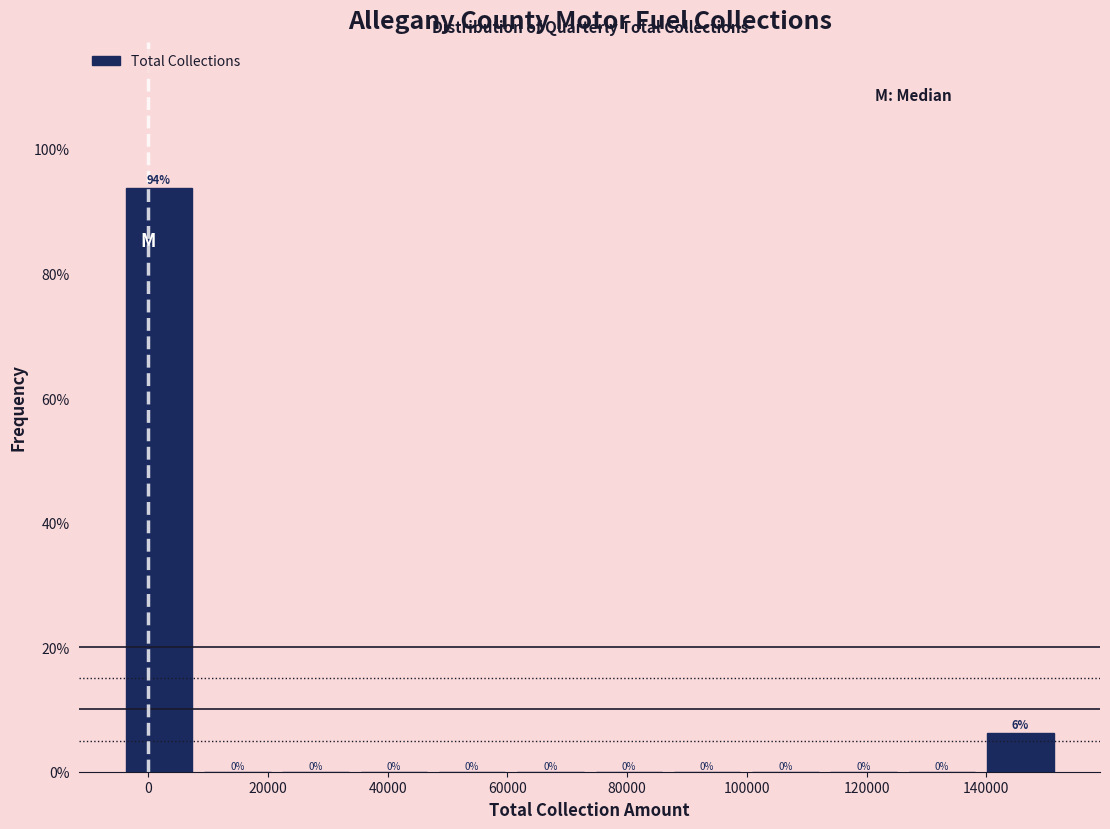

Which range on the x-axis has the tallest bar?

-4000 to 10000